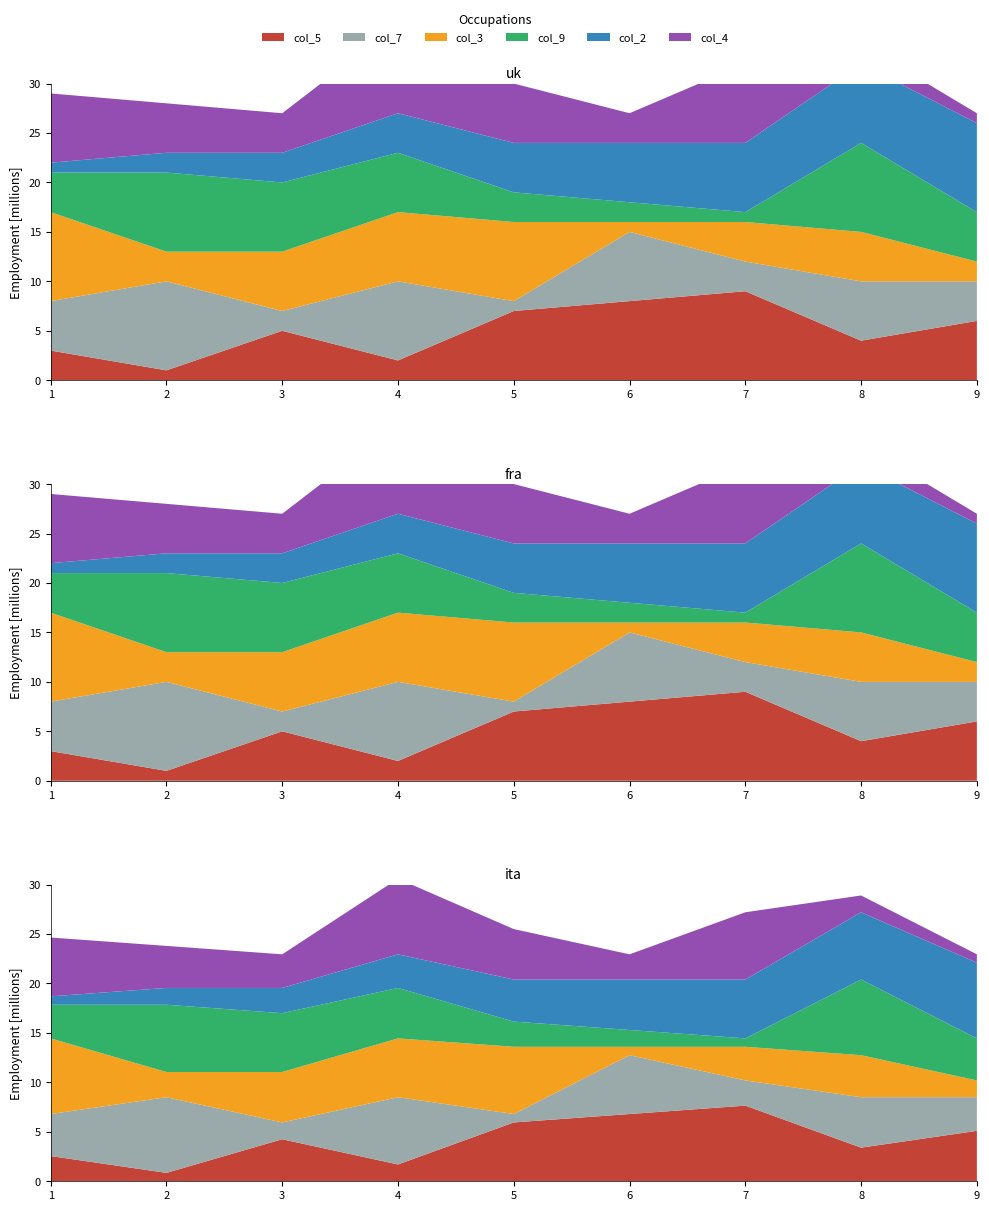

Reading left to right, what are all the values shown in this chart?

col_5: 7=9	1=3	8=4	5=7	2=1	6=8	4=2	9=6	3=5
col_7: 7=3	1=5	8=6	5=1	2=9	6=7	4=8	9=4	3=2
col_3: 7=4	1=9	8=5	5=8	2=3	6=1	4=7	9=2	3=6
col_9: 7=1	1=4	8=9	5=3	2=8	6=2	4=6	9=5	3=7
col_2: 7=7	1=1	8=8	5=5	2=2	6=6	4=4	9=9	3=3
col_4: 7=8	1=7	8=2	5=6	2=5	6=3	4=9	9=1	3=4